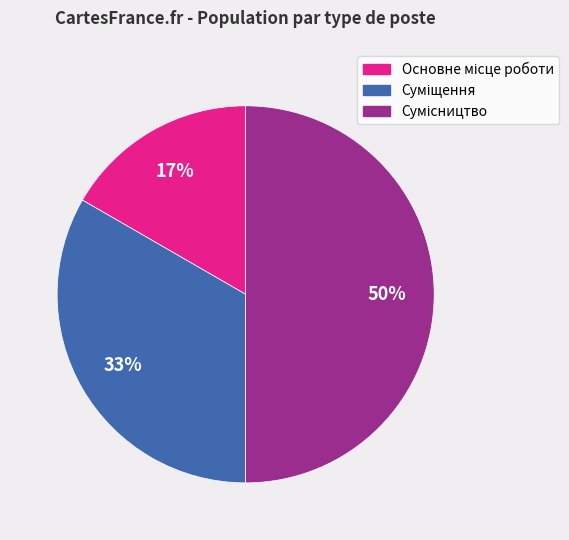

To the nearest percent, what is the average slice percentage?

33%